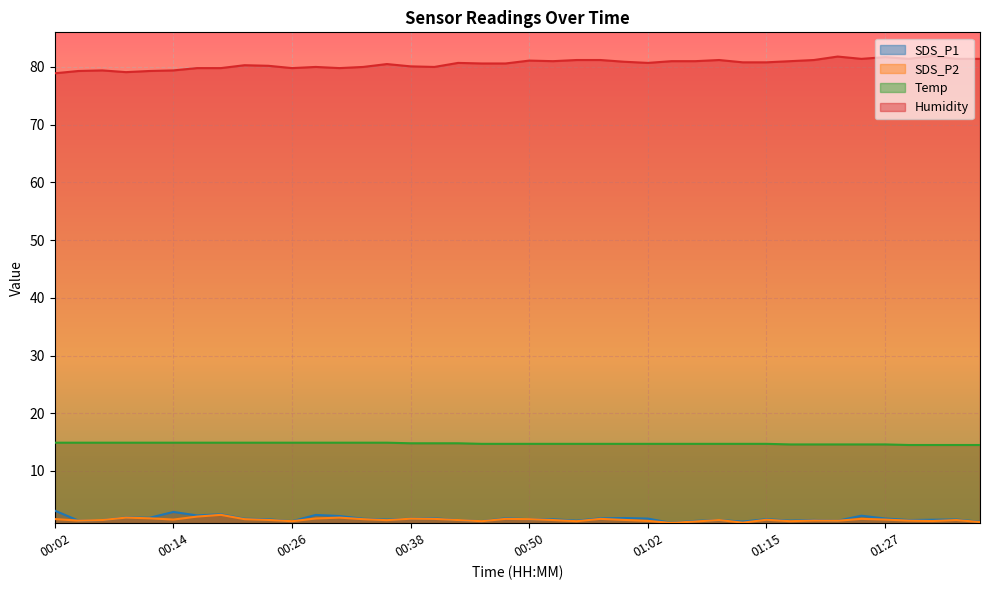

How many interior local valleys does the SDS_P2 series have?

11